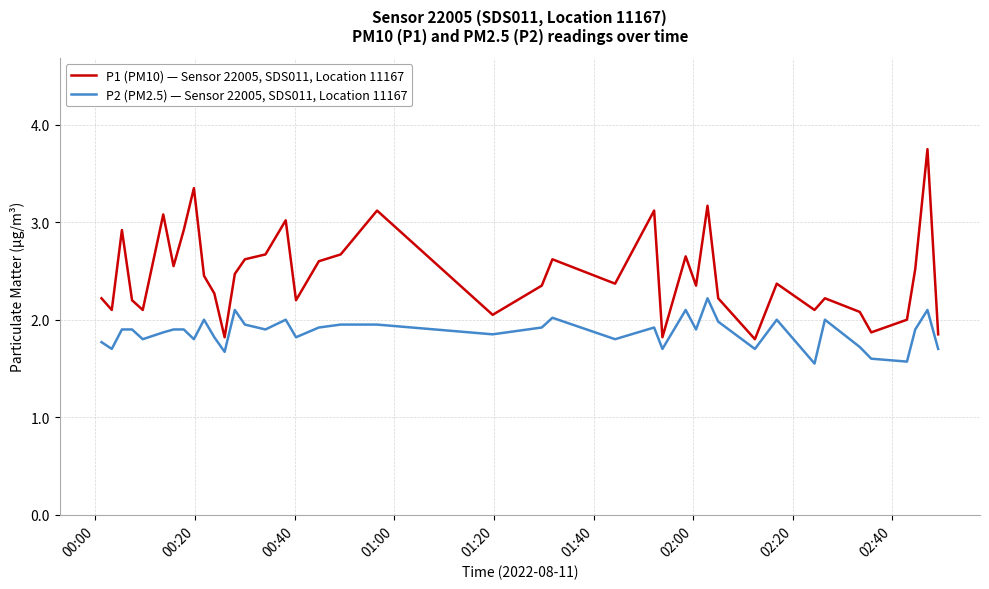

Which series has the widest spread of values?

P1 (PM10) — Sensor 22005, SDS011, Location 11167